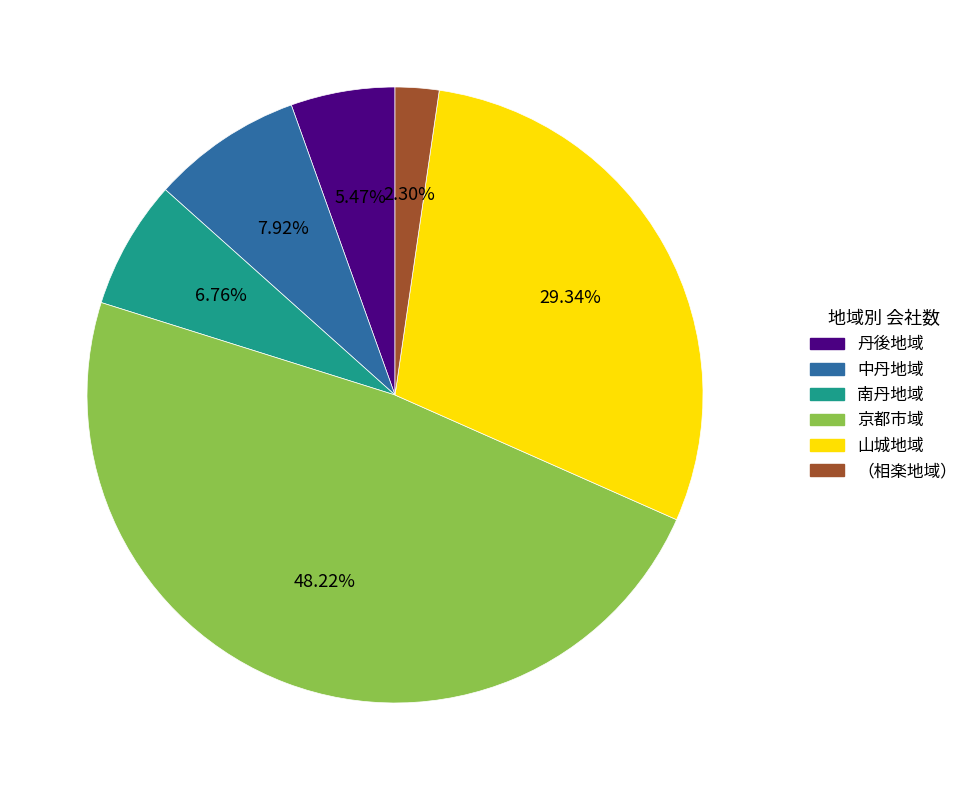

Which has a higher value, 丹後地域 or （相楽地域）?

丹後地域